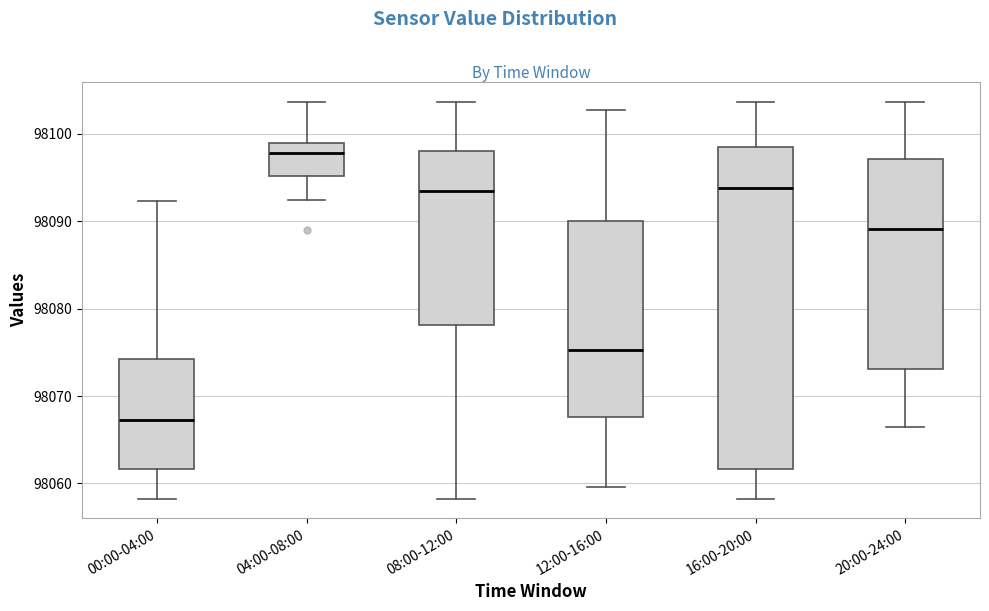

Reading left to right, transcribe this box plot: for each box, give where its median line is, the range the box spans, and where its two whiskers end, as read against the y-axis. The values are not printed on the chart, so give them approximately, as read against the axis.

00:00-04:00: median 98067, box 98062 to 98074, whiskers 98058 to 98092
04:00-08:00: median 98098, box 98095 to 98099, whiskers 98092 to 98104
08:00-12:00: median 98093, box 98078 to 98098, whiskers 98058 to 98104
12:00-16:00: median 98075, box 98068 to 98090, whiskers 98060 to 98103
16:00-20:00: median 98094, box 98062 to 98099, whiskers 98058 to 98104
20:00-24:00: median 98089, box 98073 to 98097, whiskers 98066 to 98104